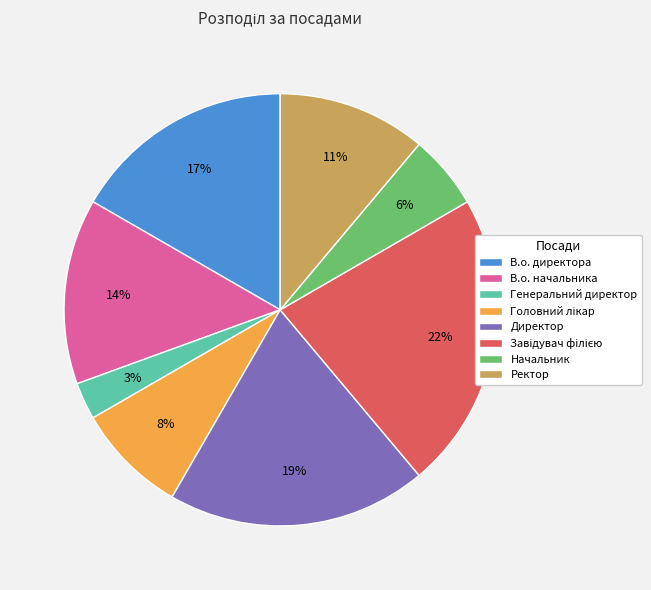

Is there any slice that represents more than half of the pie?

No